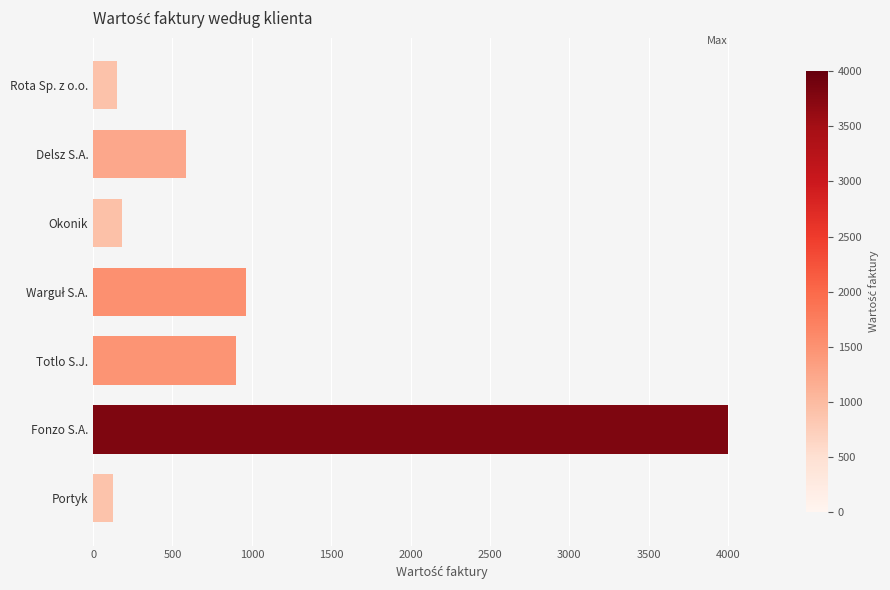

What is the difference between the maximum and minimum values?

3877.8